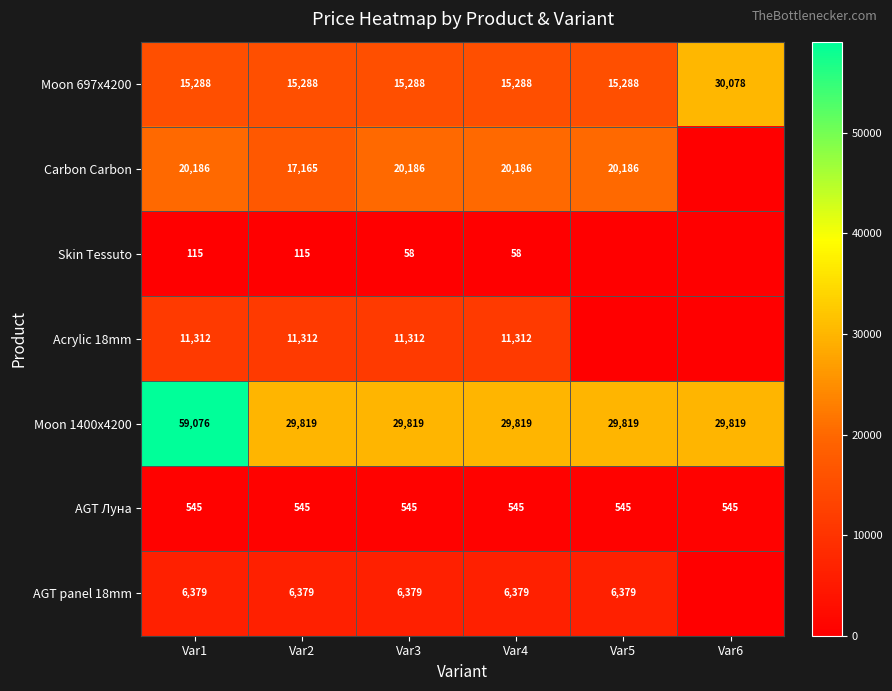

What value does the Moon 1400x4200 series have at Var6, to the nearest 10?

29820